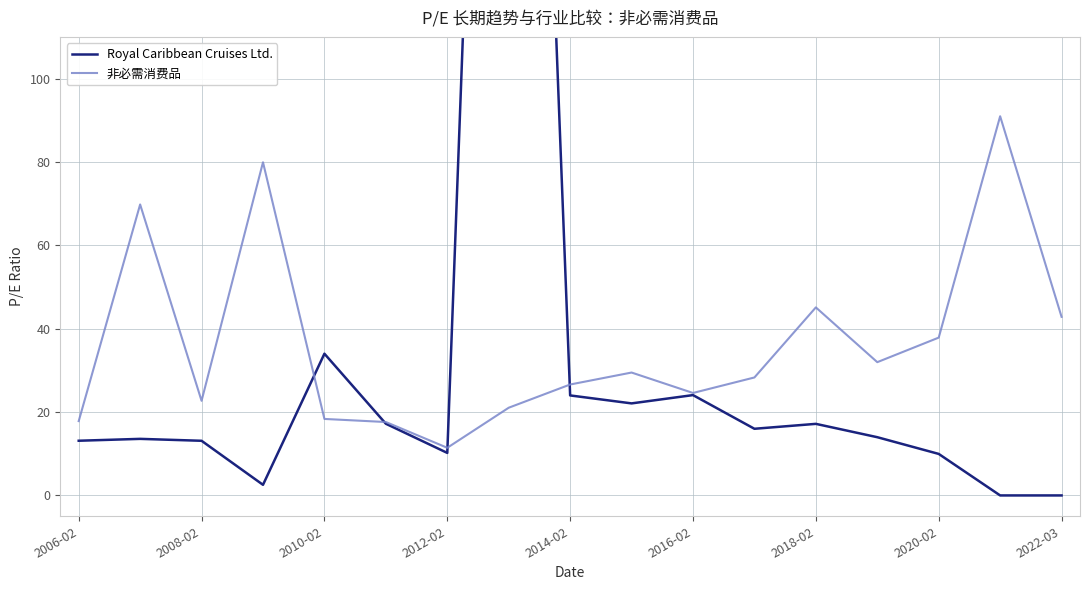

How many times do Royal Caribbean Cruises Ltd. and 非必需消费品 cross each other?

4